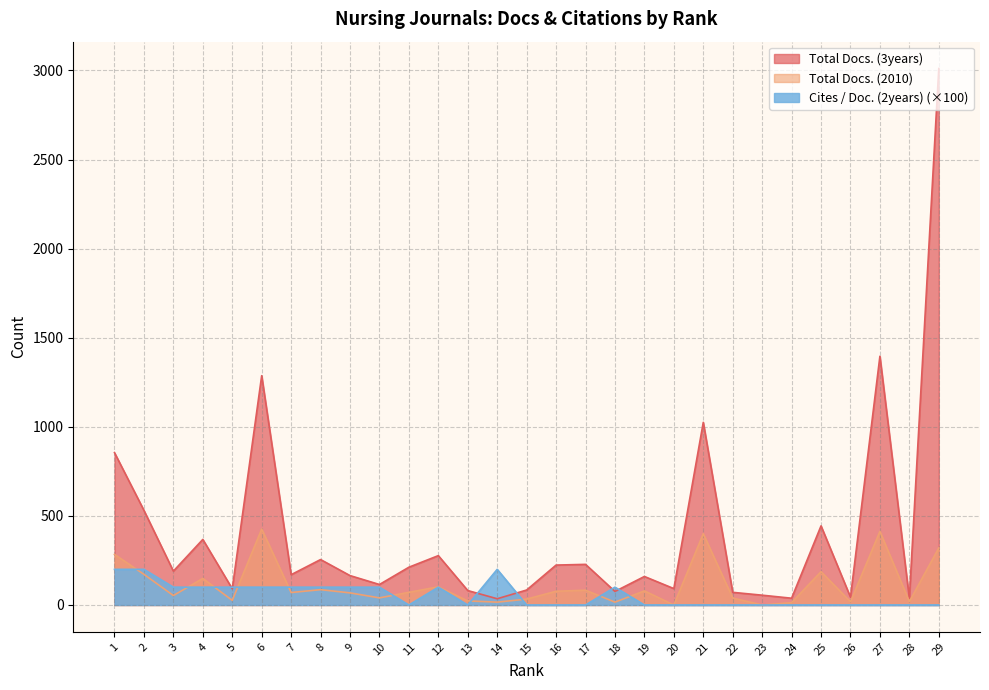

Rank the series by their maximum value, from lowest to highest.

Cites / Doc. (2years) (×100), Total Docs. (2010), Total Docs. (3years)